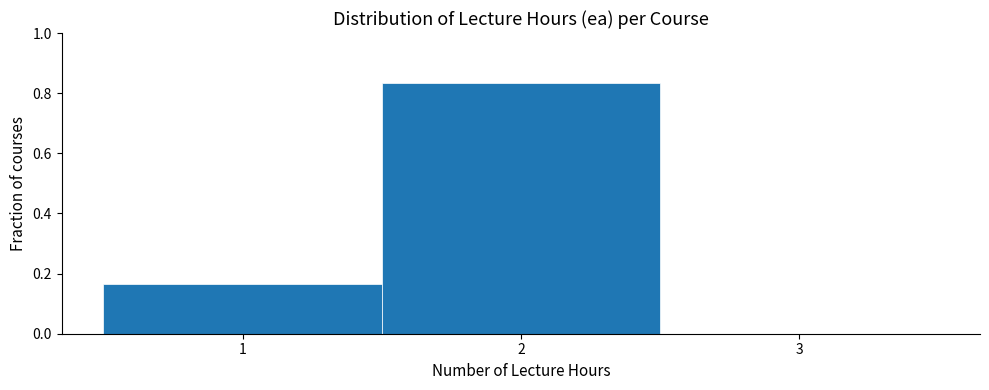

Reading left to right, list every bar in this chart as the range it spans on the x-axis followed by its height. The values are not printed on the chart, so give them approximately, as read against the axis.

0.5 to 1.5: 0.16
1.5 to 2.5: 0.84
2.5 to 3.5: 0